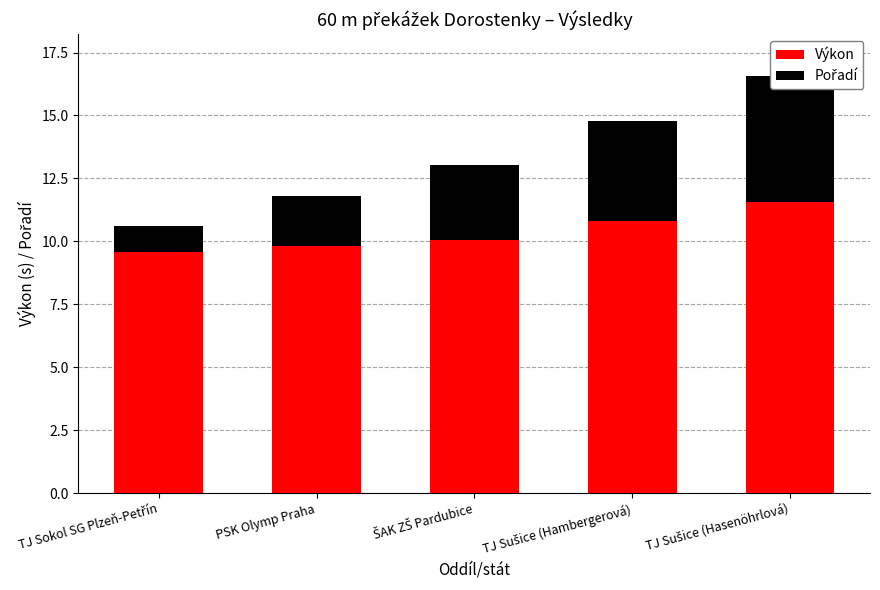

Where does the Výkon series first go above 10?

ŠAK ZŠ Pardubice